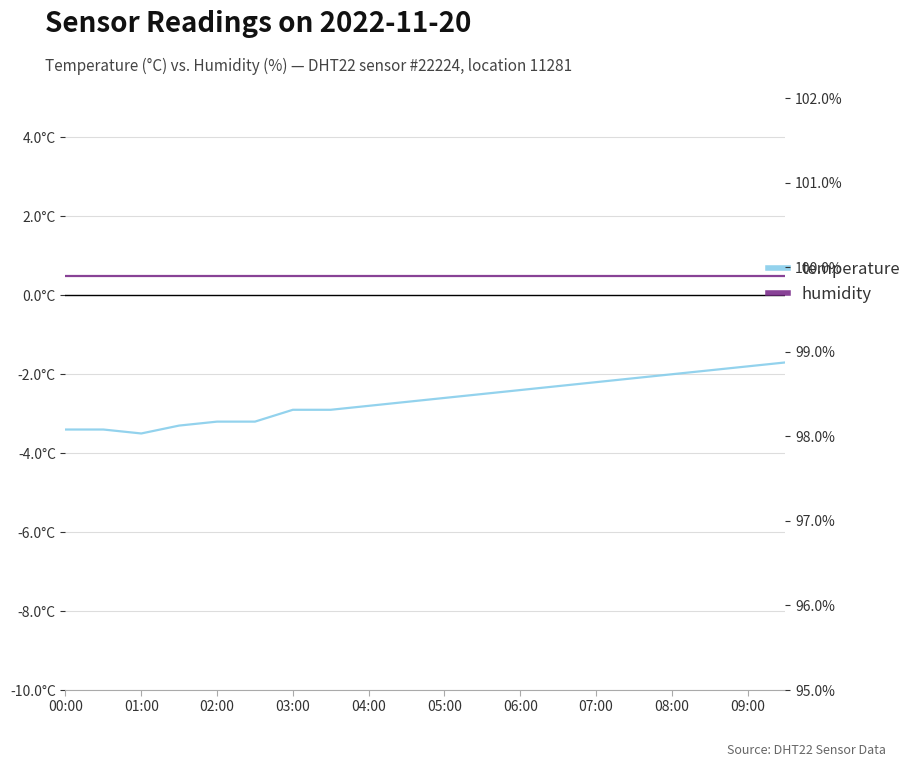

What are all the series names shown in the legend?

temperature, humidity